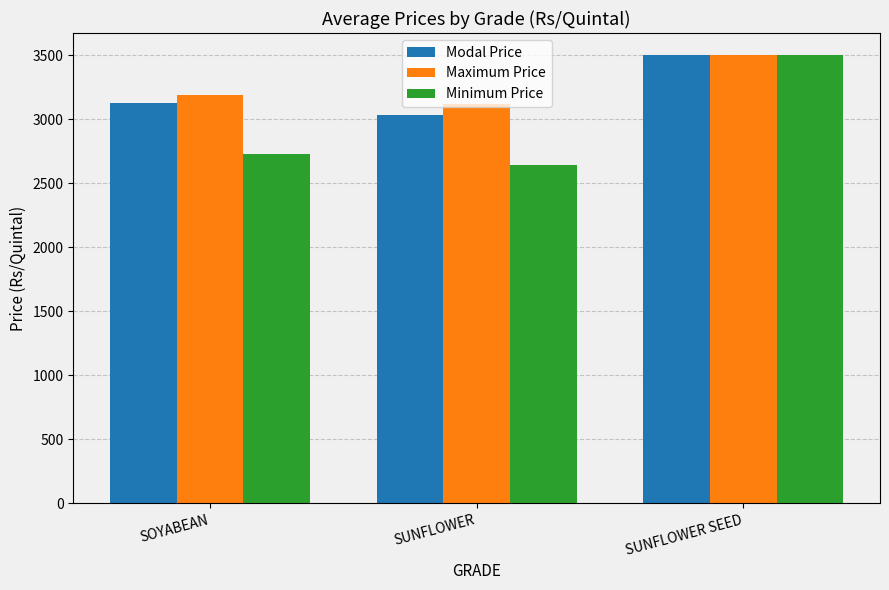

What is the label of the 3rd bar from the right?

SOYABEAN